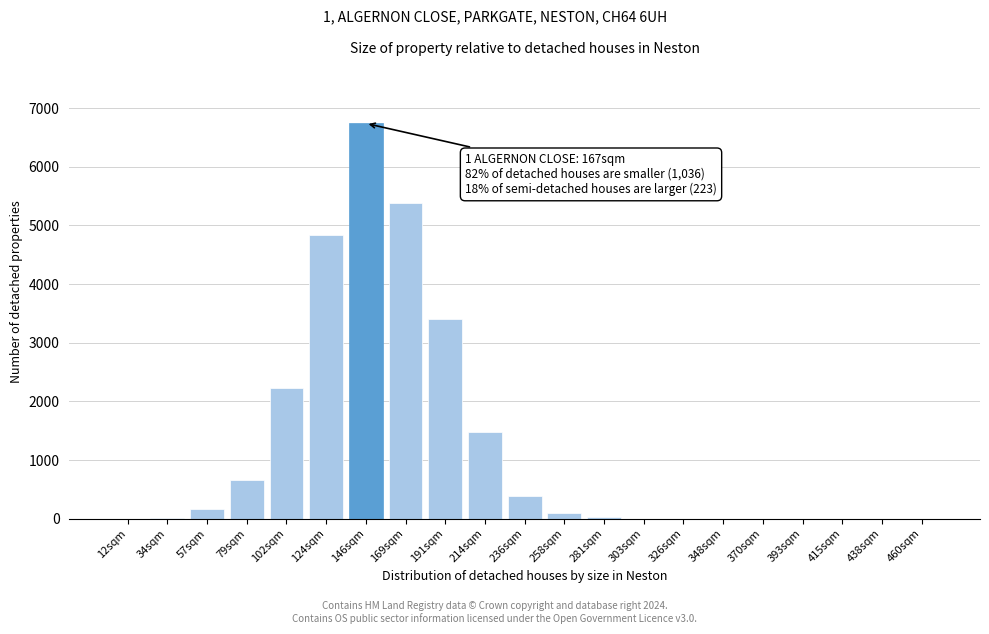

Between 326sqm and 214sqm, which is larger?

214sqm